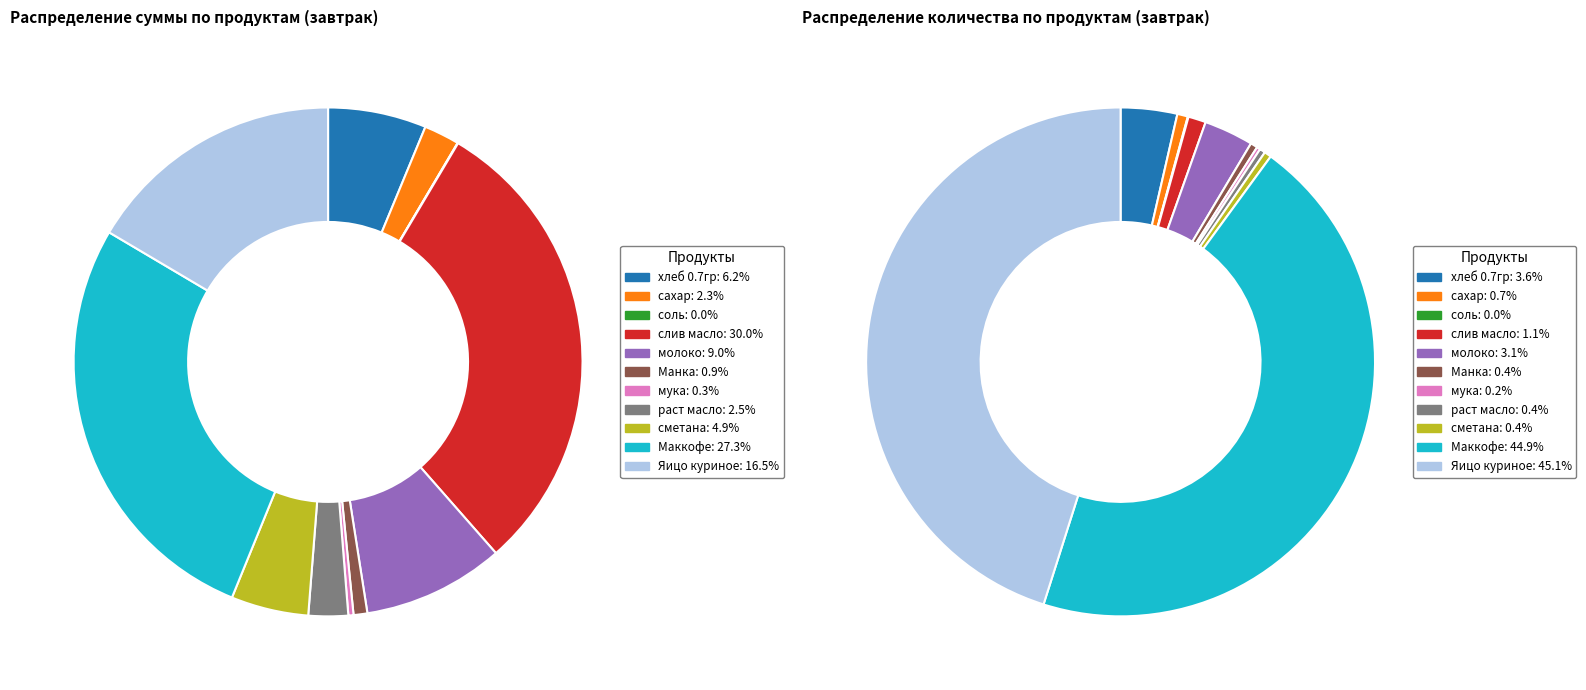

To the nearest percent, what is the difference between the largest and smallest slice percentages?

30%